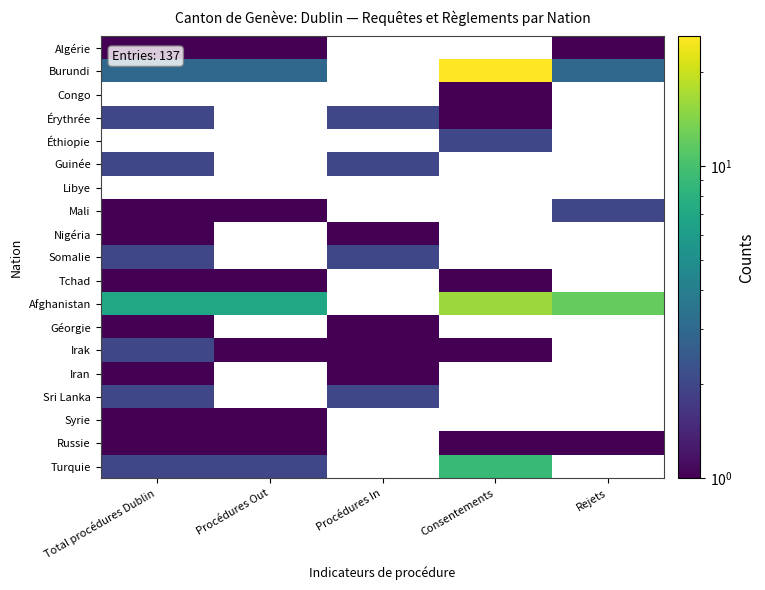

At how many categories does at least one series exceed 6?

4